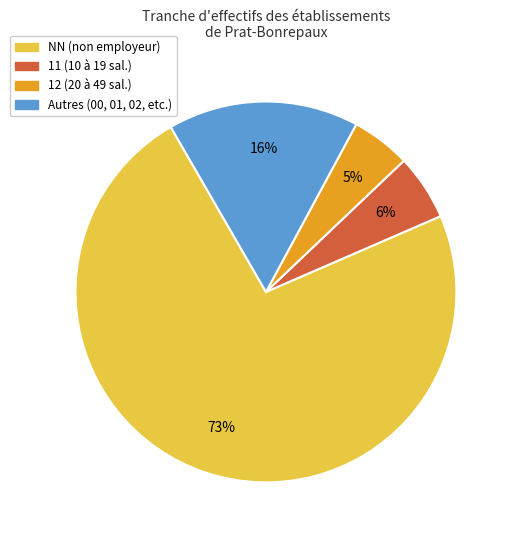

To the nearest percent, what is the difference between the largest and smallest slice percentages?

68%